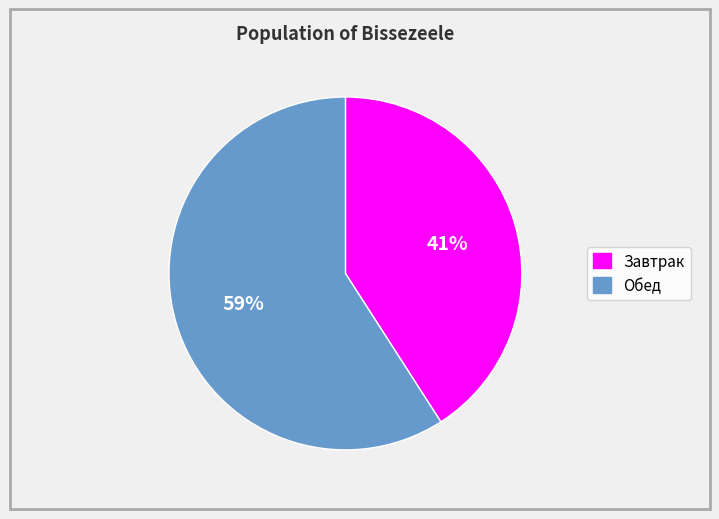

True or false: Завтрак accounts for 27% of the total.

False